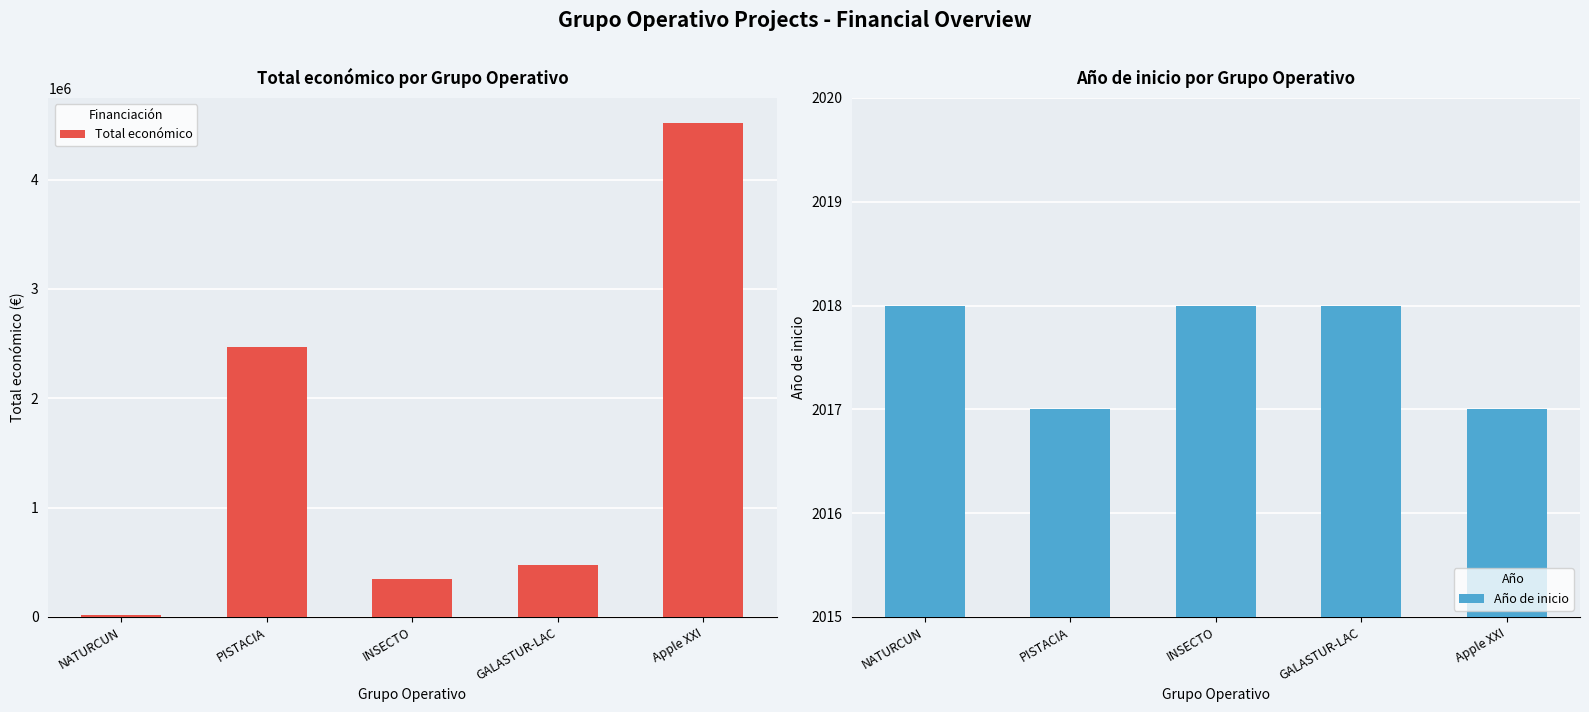

Which category has the lowest value in the Año de inicio series?

PISTACIA